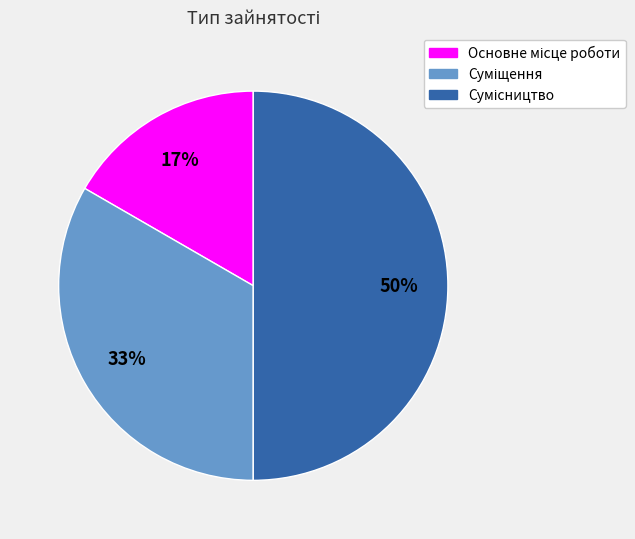

To the nearest percent, what is the difference between the largest and smallest slice percentages?

33%